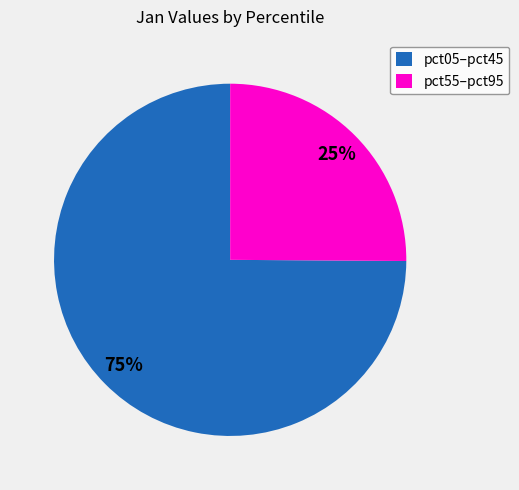

What percentage is the pct05–pct45 slice, to the nearest percent?

75%